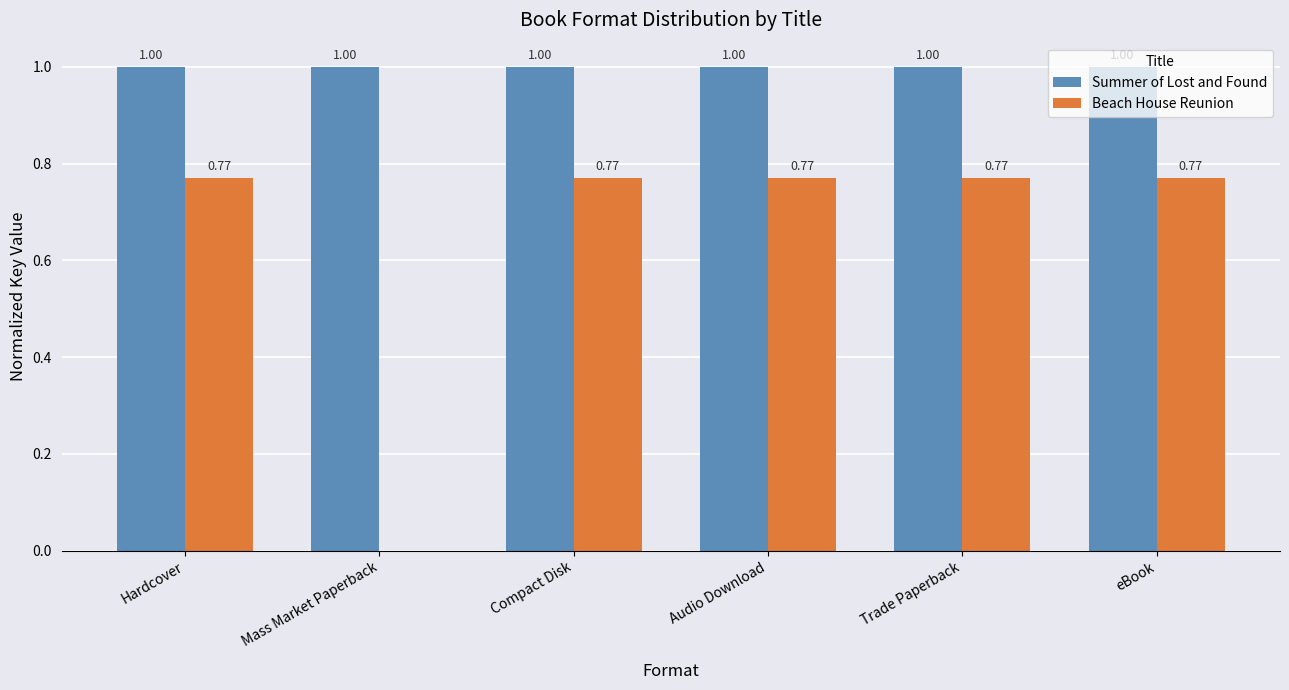

Does the chart contain stacked bars?

No